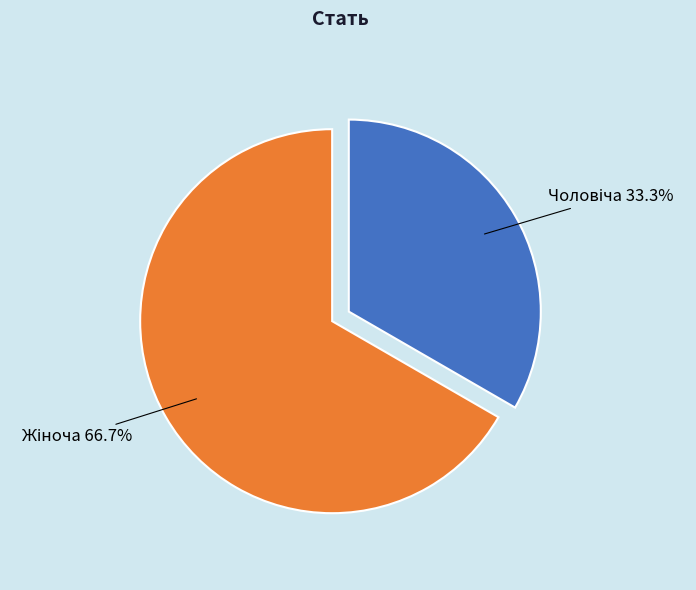

Is there any slice that represents more than half of the pie?

Yes